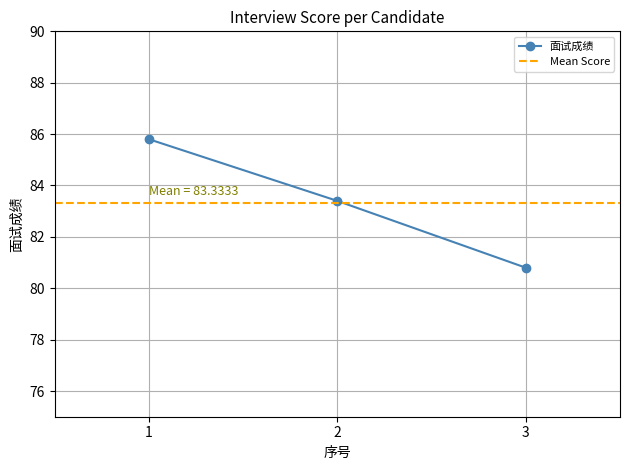

Rank the categories by value from lowest to highest.

3, 2, 1